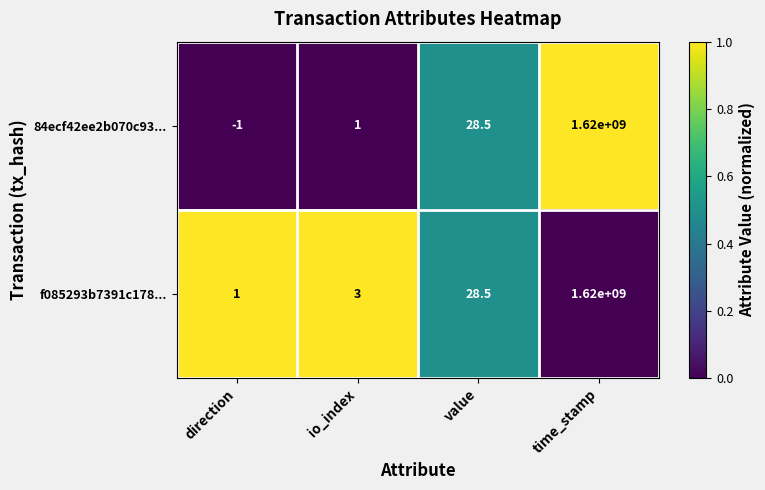

Rank the series at direction from highest to lowest value.

f085293b7391c178..., 84ecf42ee2b070c93...